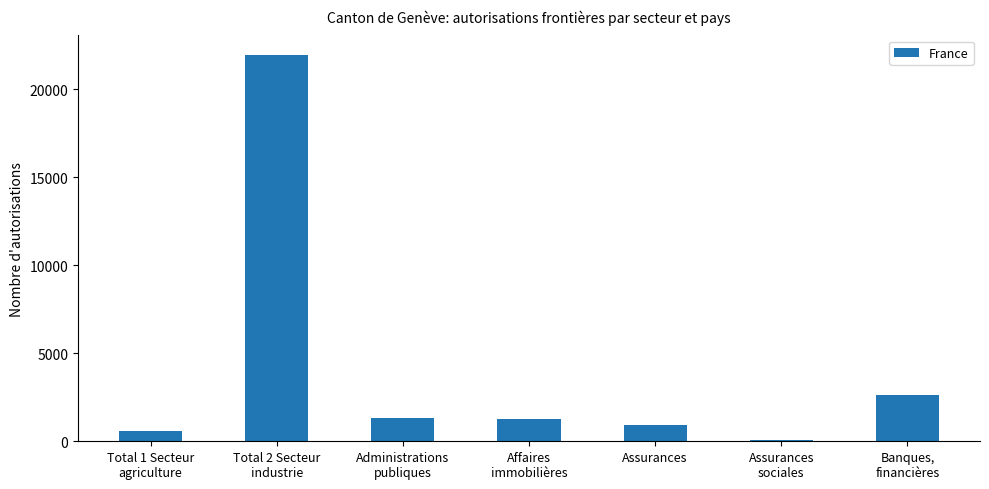

What is the difference between the maximum and second lowest values?

21382